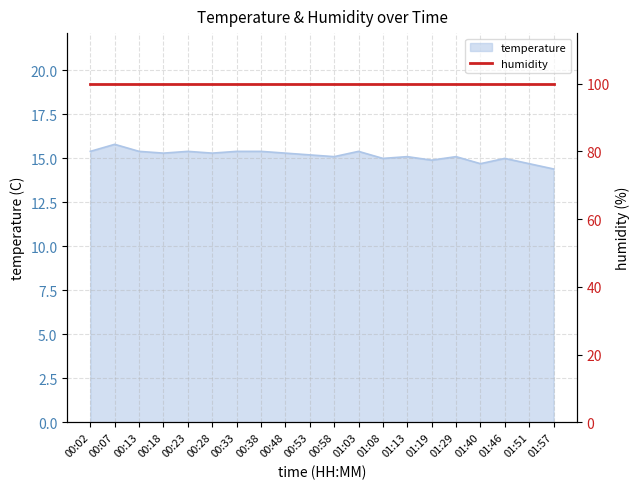

Count the number of values greater than 15.

14